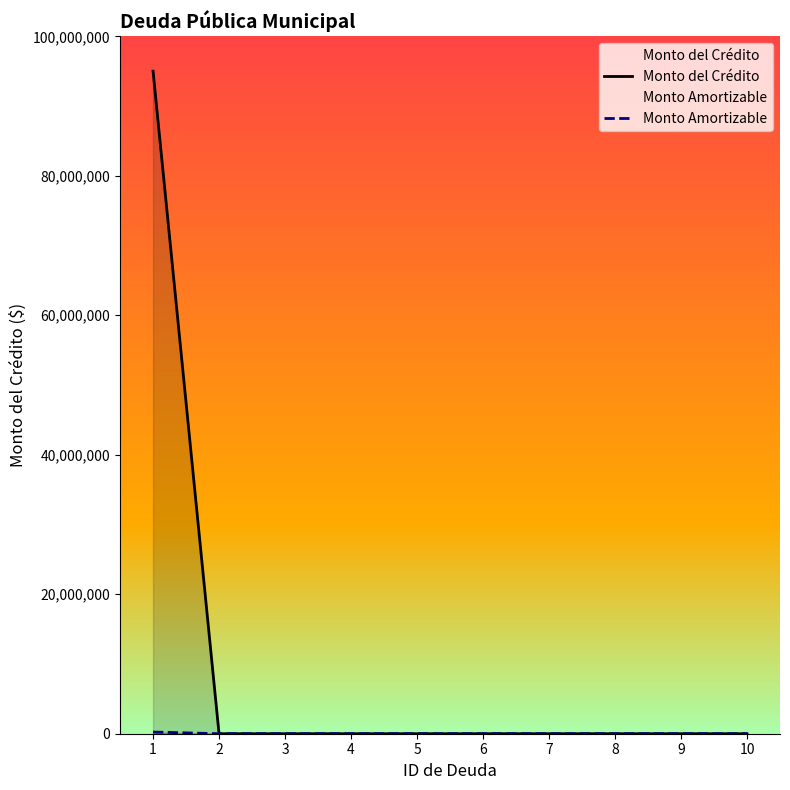

Which has a higher value, 10 or 4?

10